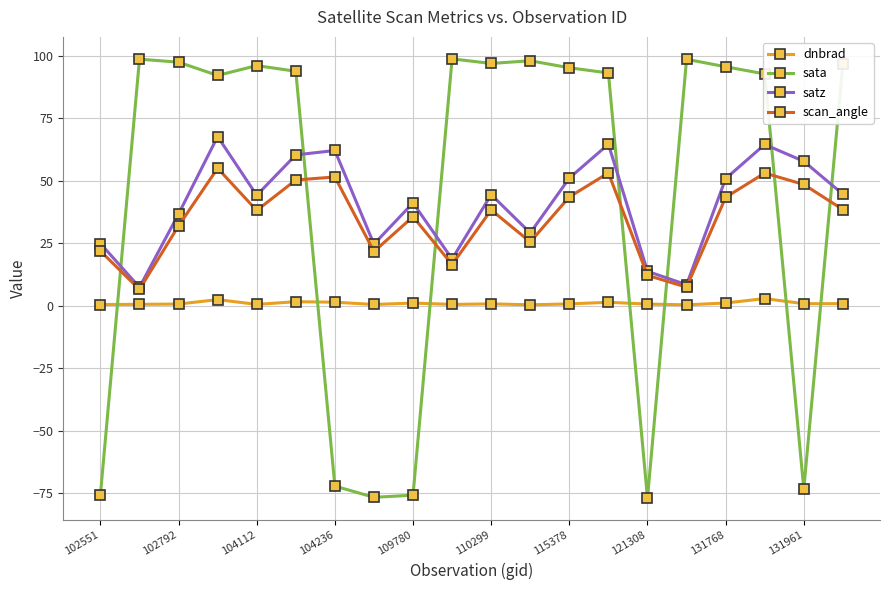

Rank the series by their maximum value, from lowest to highest.

dnbrad, scan_angle, satz, sata